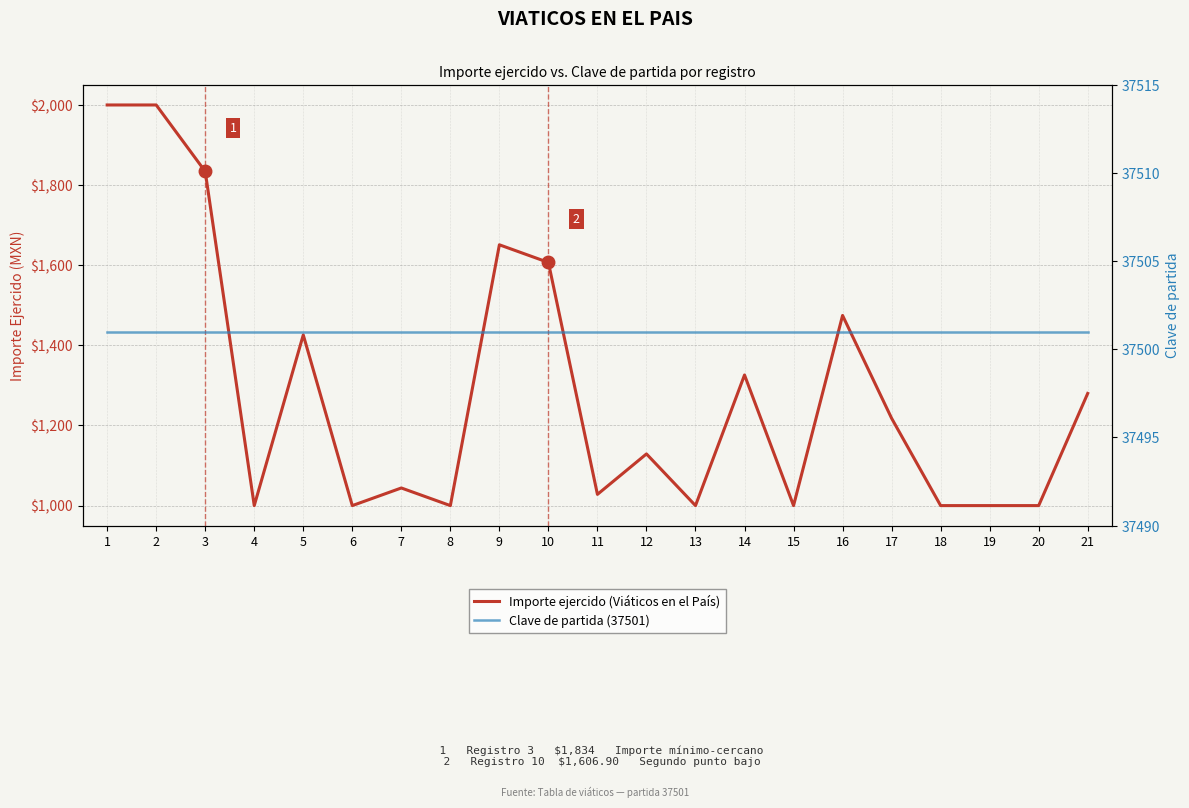

Which category has the highest value in the Importe ejercido (Viáticos en el País) series?

1